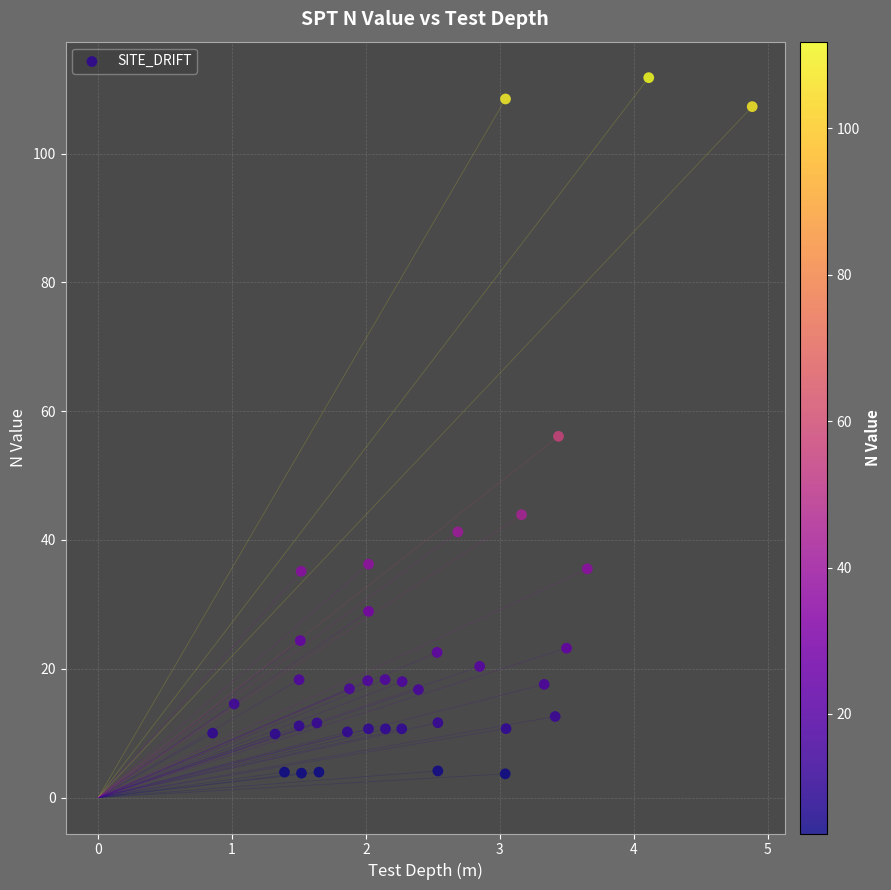

What is the range of X values (max minus min)?

4.0